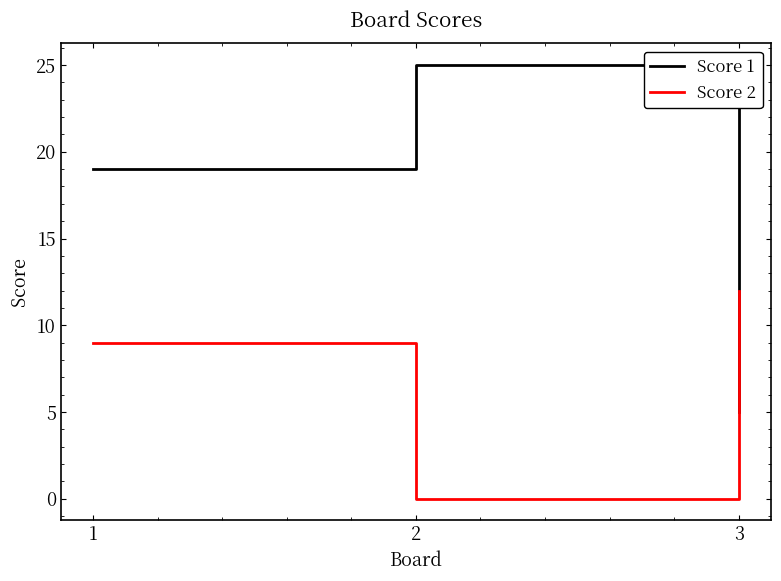

What is the difference between the maximum and minimum values in the Score 2 series?

12